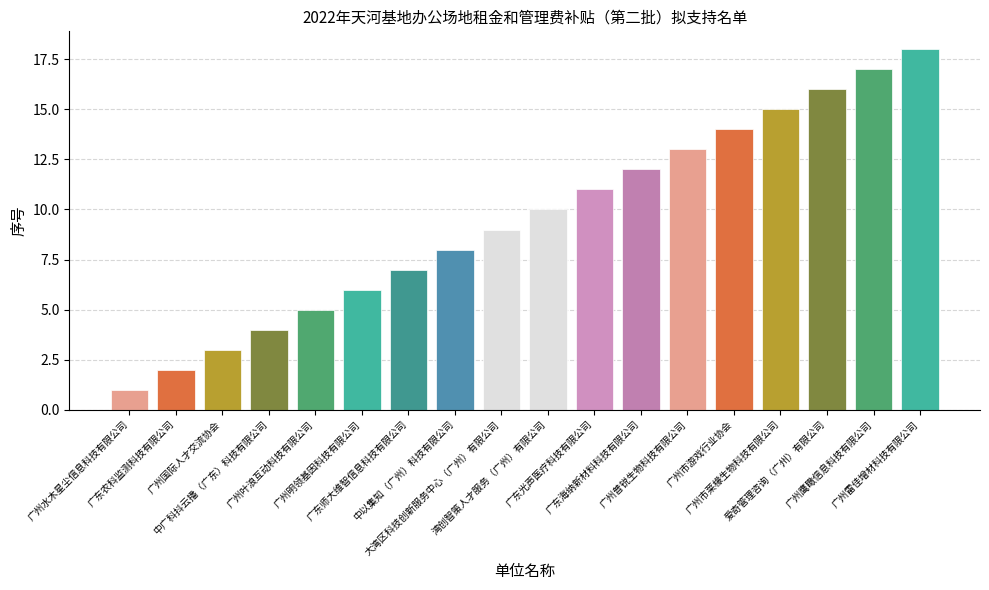

Reading right to left, transcribe all the data shown in this chart.

广州雷佳增材科技有限公司=18	广州鹰瞰信息科技有限公司=17	爱奇管理咨询（广州）有限公司=16	广州市莱檬生物科技有限公司=15	广州市游戏行业协会=14	广州普锐生物科技有限公司=13	广东海纳新材料科技有限公司=12	广东光声医疗科技有限公司=11	湾创智策人才服务（广州）有限公司=10	大湾区科技创新服务中心（广州）有限公司=9	中以集知（广州）科技有限公司=8	广东师大维智信息科技有限公司=7	广州明领基因科技有限公司=6	广州叶浪互动科技有限公司=5	中广科抖云播（广东）科技有限公司=4	广州国际人才交流协会=3	广东农科监测科技有限公司=2	广州水木星尘信息科技有限公司=1